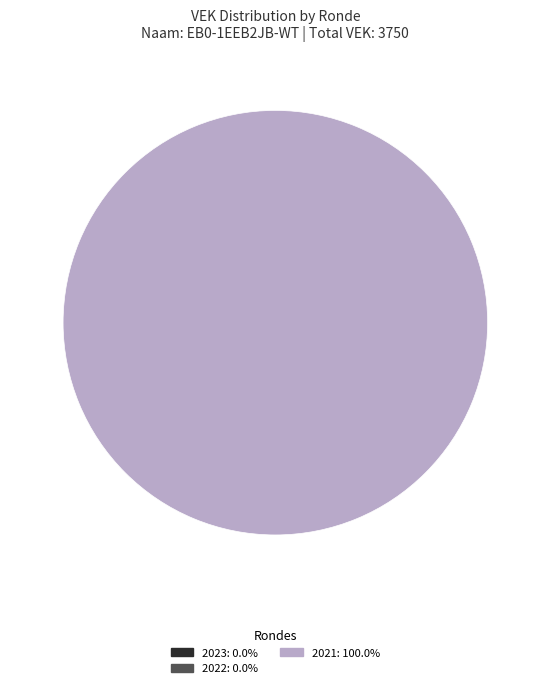

To the nearest percent, what percentage of the pie is 2021 1ste aanpassing ontwerp?

20%